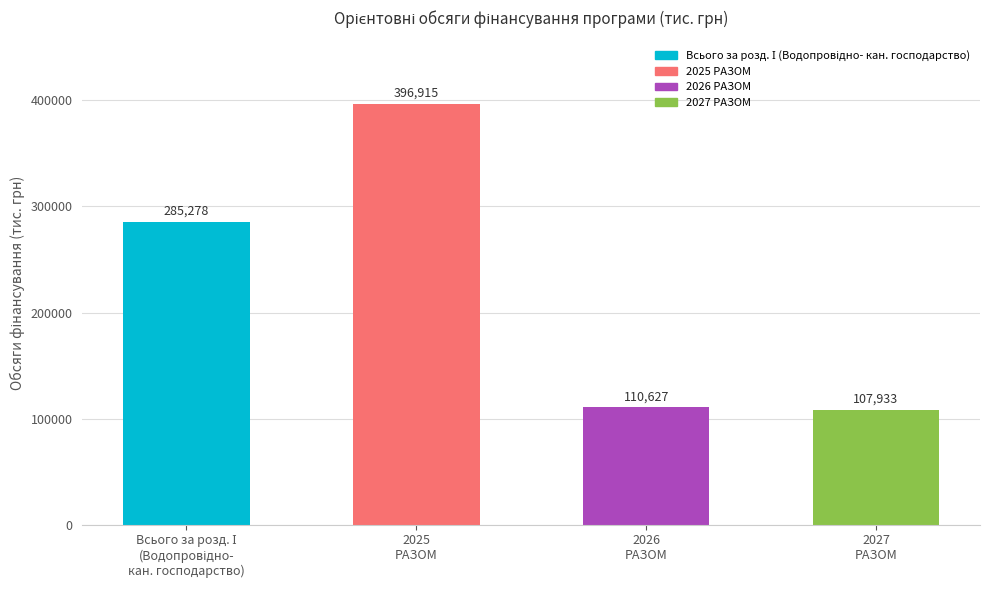

What is the change in value from 2025
РАЗОМ to 2026
РАЗОМ?

-286288.3